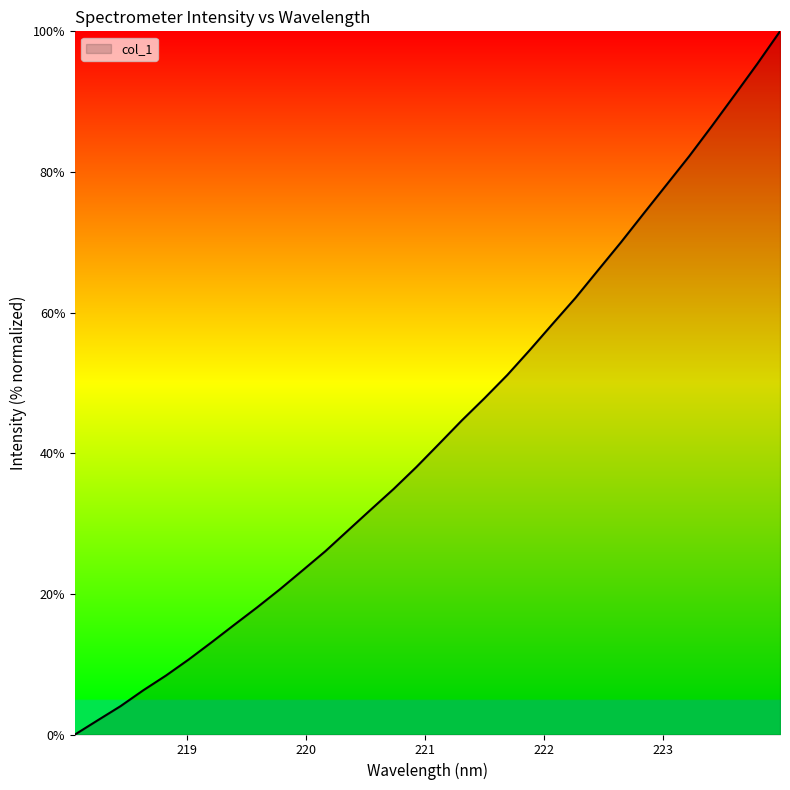

What is the difference between the maximum and minimum values?

100.0